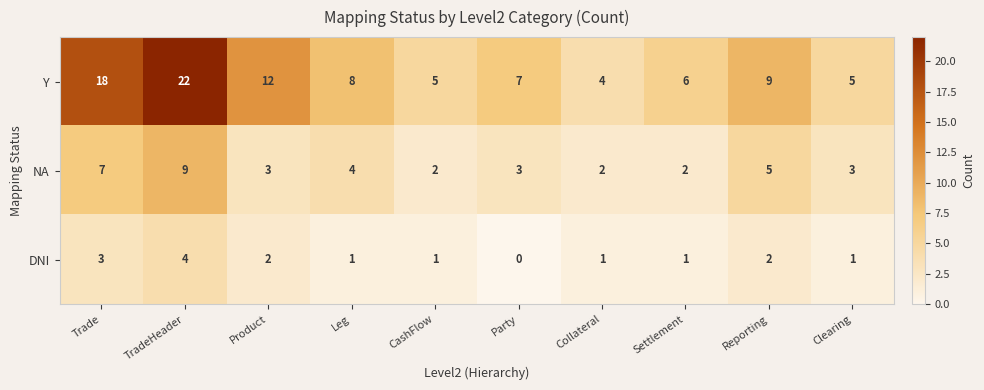

True or false: NA has a value of 1 at Party.

False